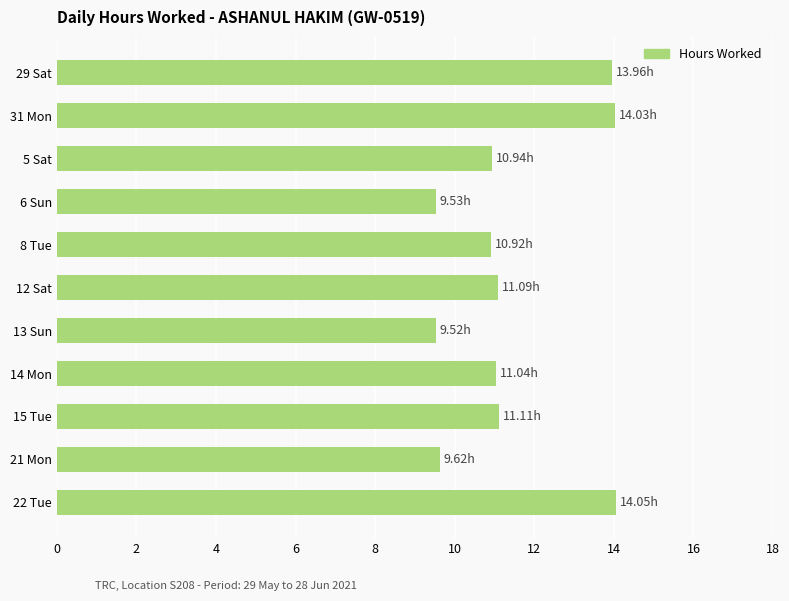

What is the difference between the maximum and minimum values?

4.5